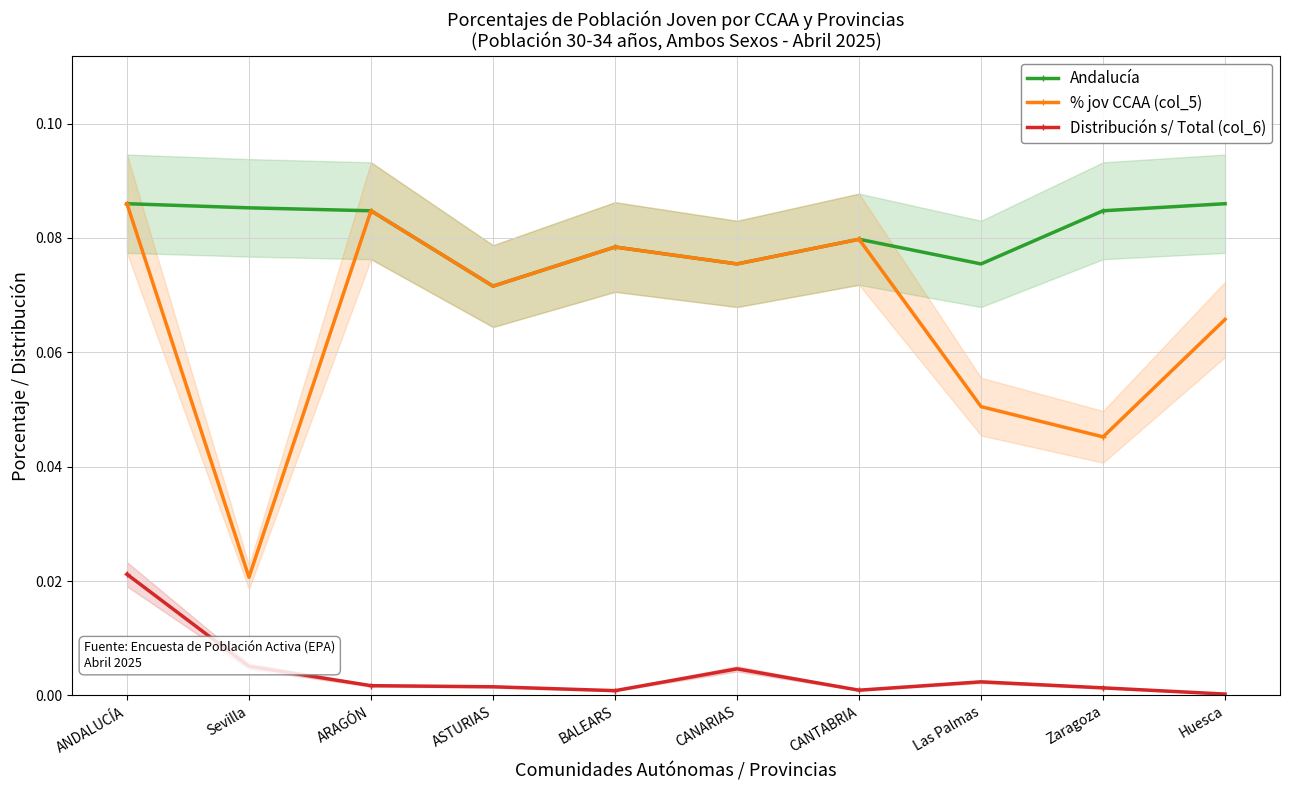

True or false: Andalucía and Distribución s/ Total (col_6) cross at least once.

False